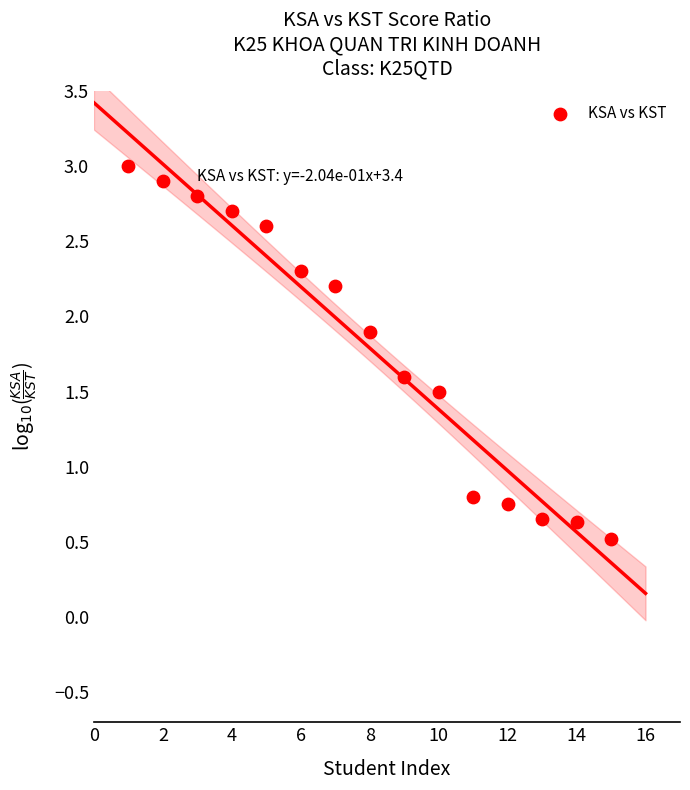

What is the range of Y values (max minus min)?

2.5